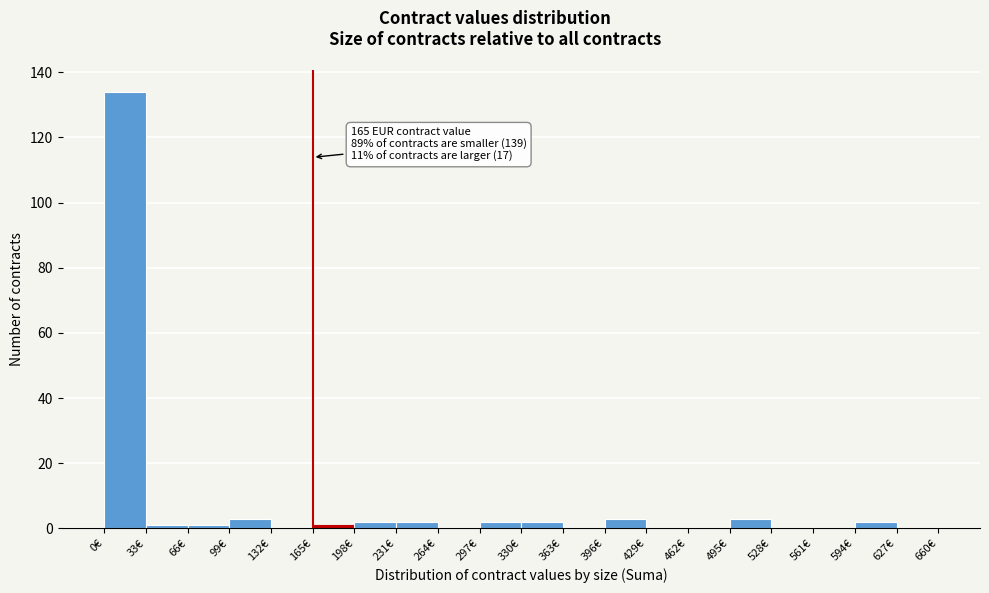

Which range on the x-axis has the tallest bar?

0 to 33